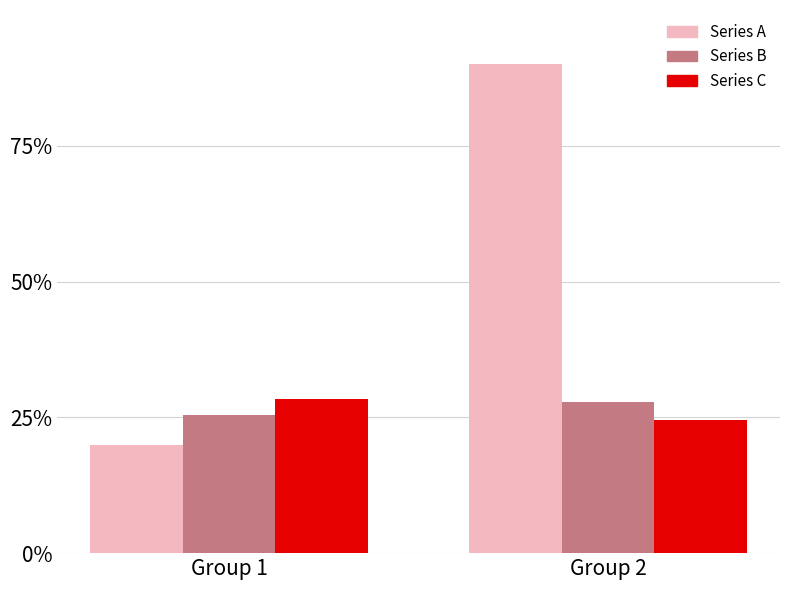

What is the greatest value displayed?

90.0